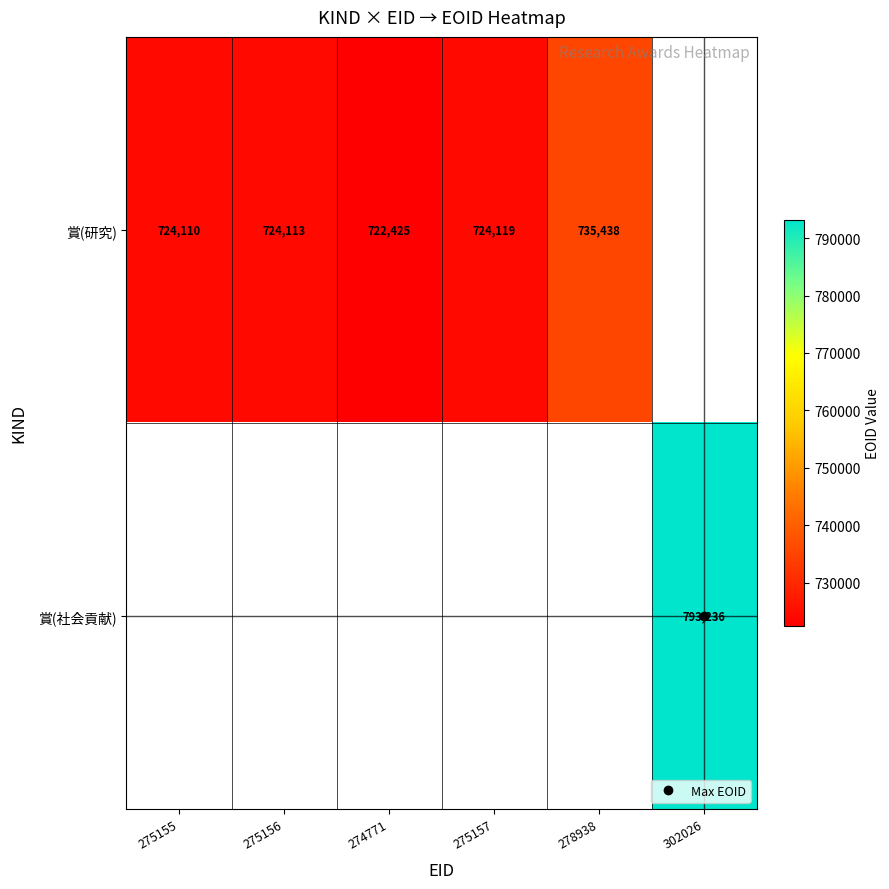

Between 275155 and 278938, which series saw the biggest shift?

賞(研究)